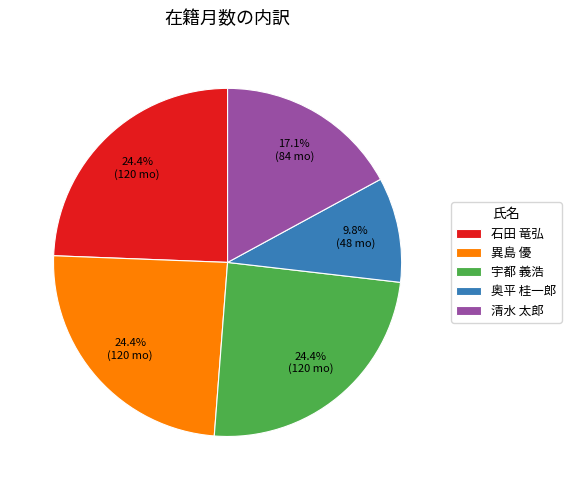

How many segments does this pie chart have?

5